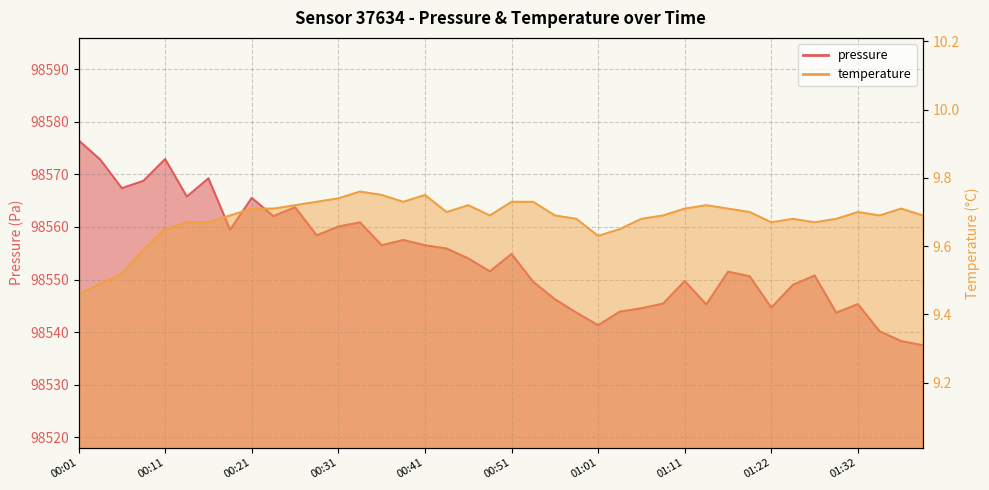

Between 00:24 and 00:54, which is larger?

00:24